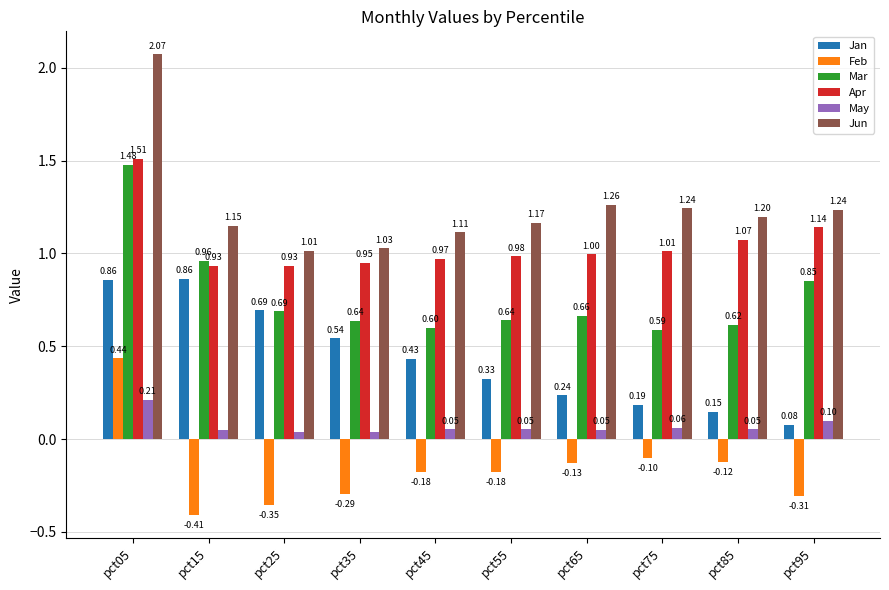

How many bars are there in total?

60